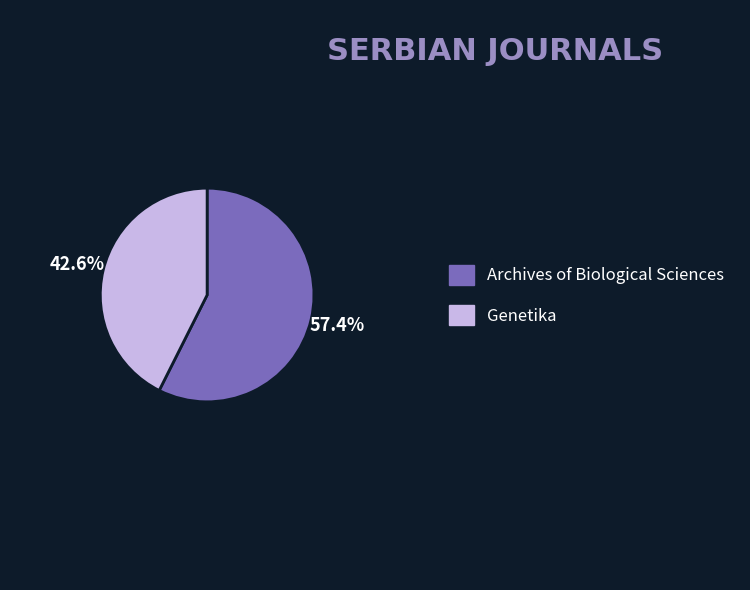

What is the largest slice in the pie chart?

Archives of Biological Sciences